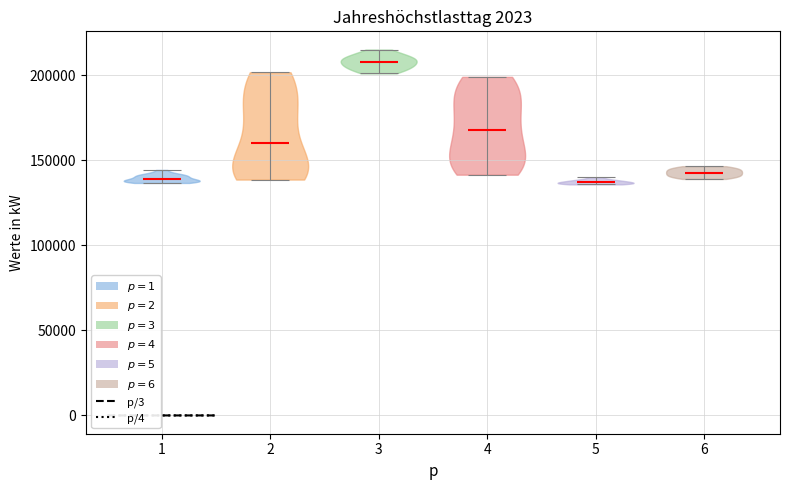

Which violin has the highest median line?

3